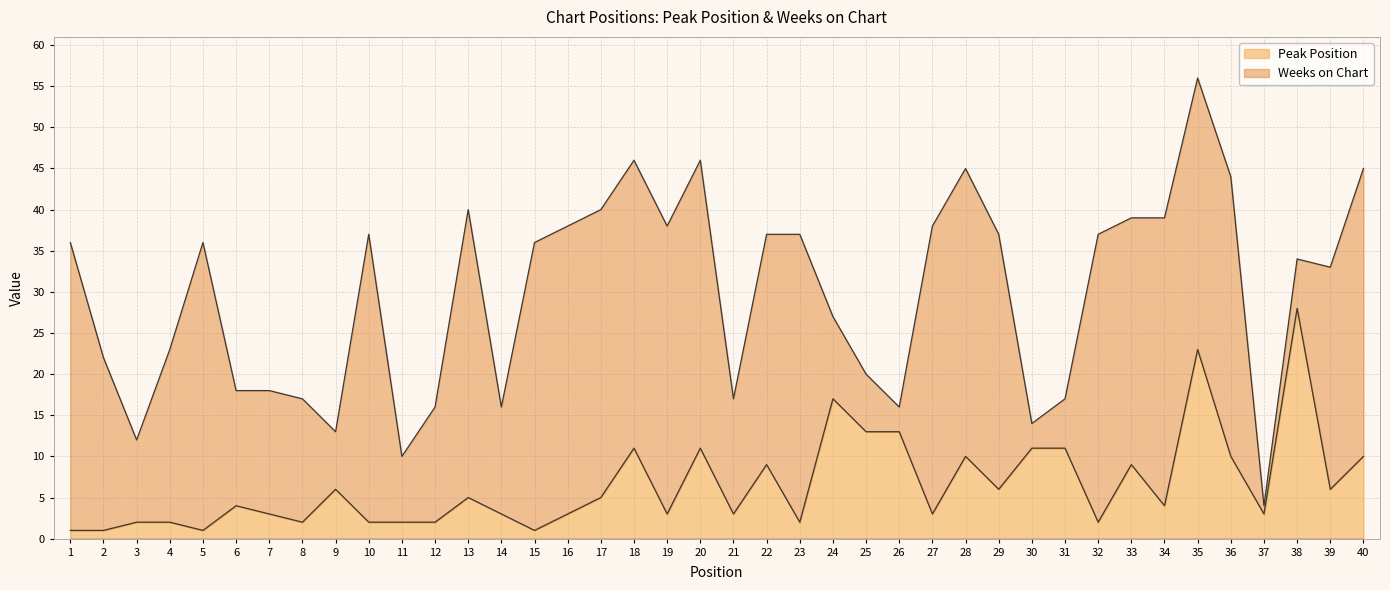

The chart shows a value of 10 at 28. True or false?

True